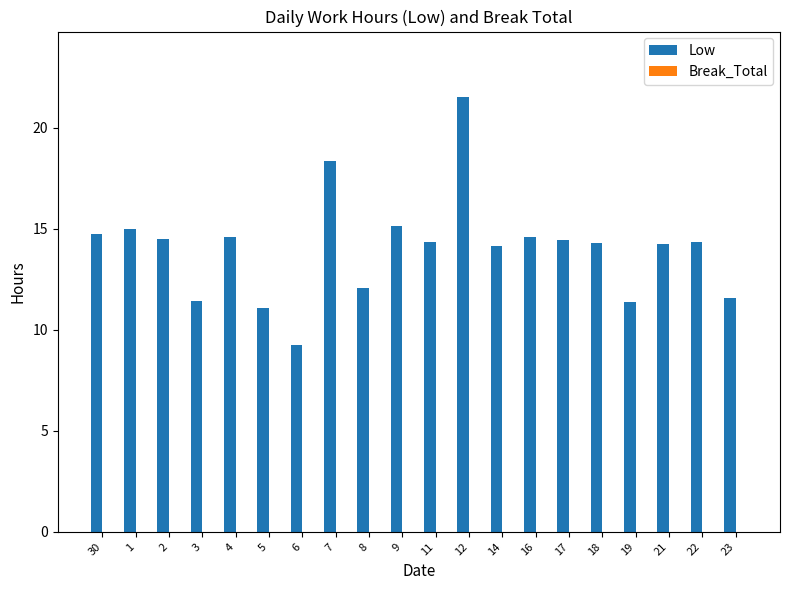

Read the value at 30.

14.8